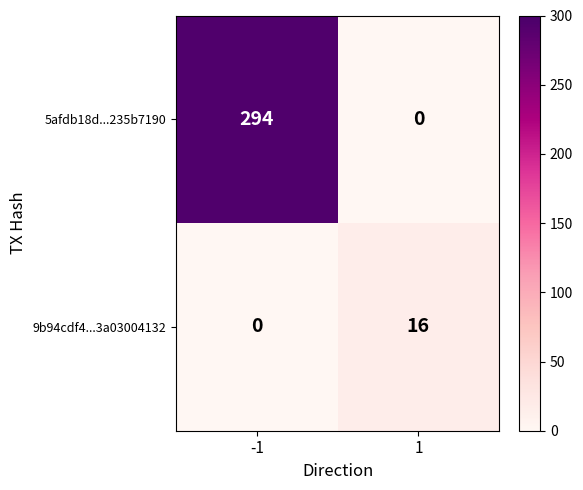

What is the sum of all 5afdb18d...235b7190 values?

294